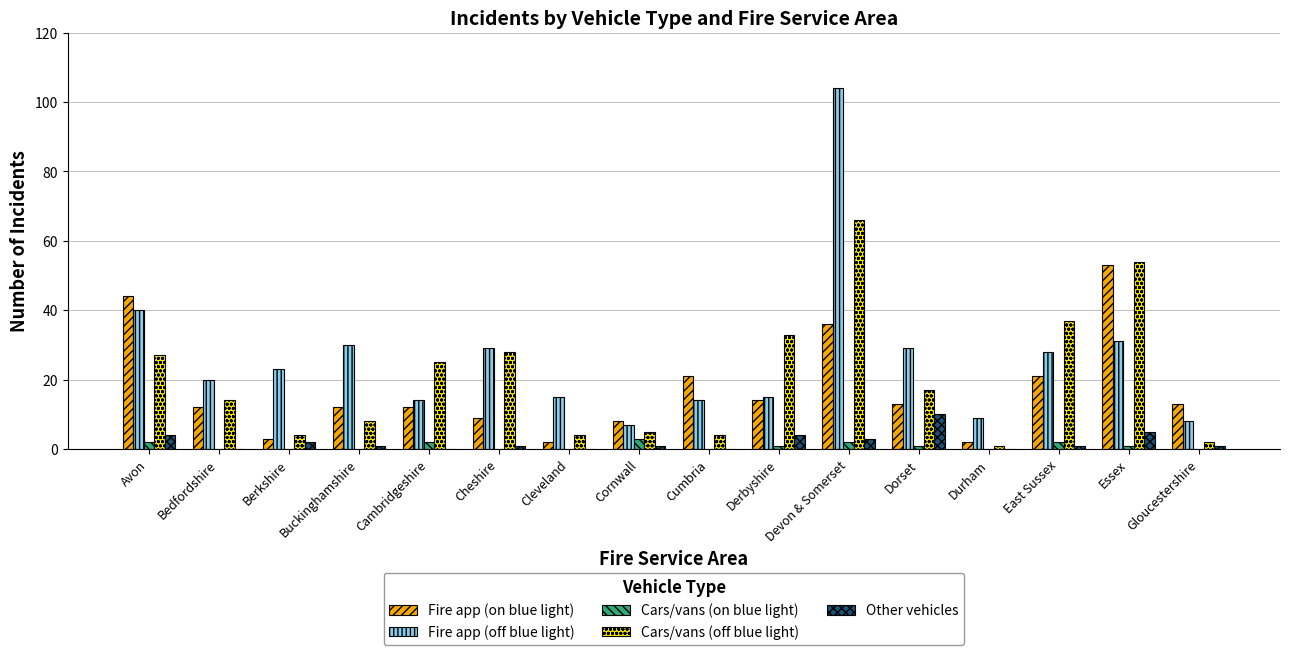

What is the sum of all Fire app (off blue light) values?

416